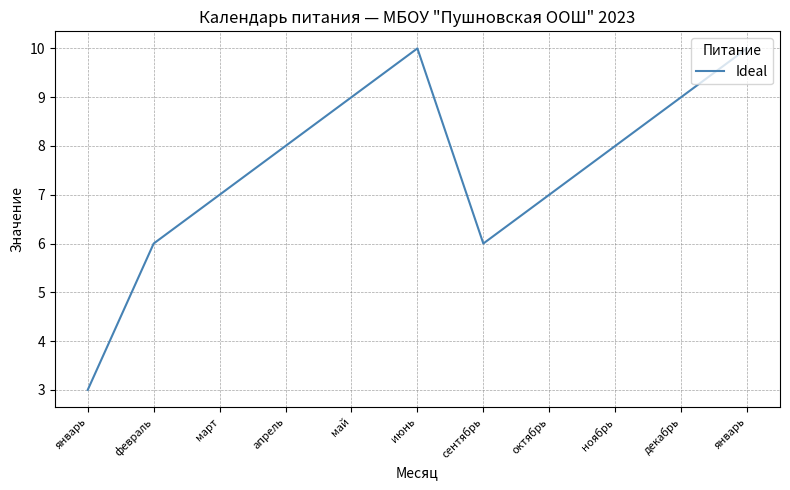

What value does the data have at январь?

3